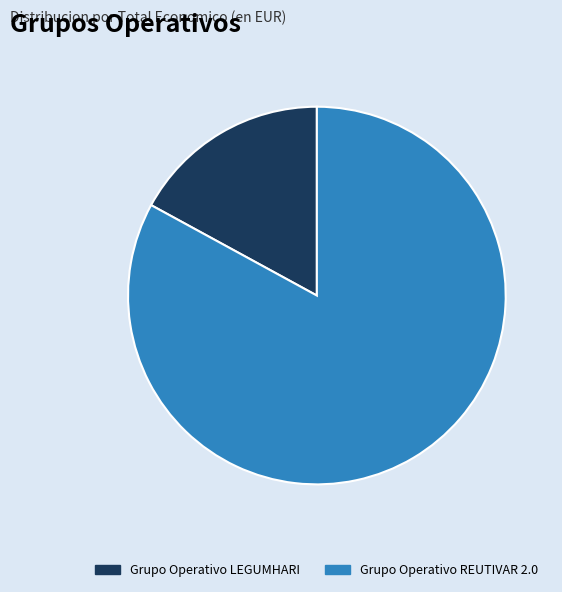

Combined, do Grupo Operativo REUTIVAR 2.0 and Grupo Operativo LEGUMHARI account for over 50%?

Yes